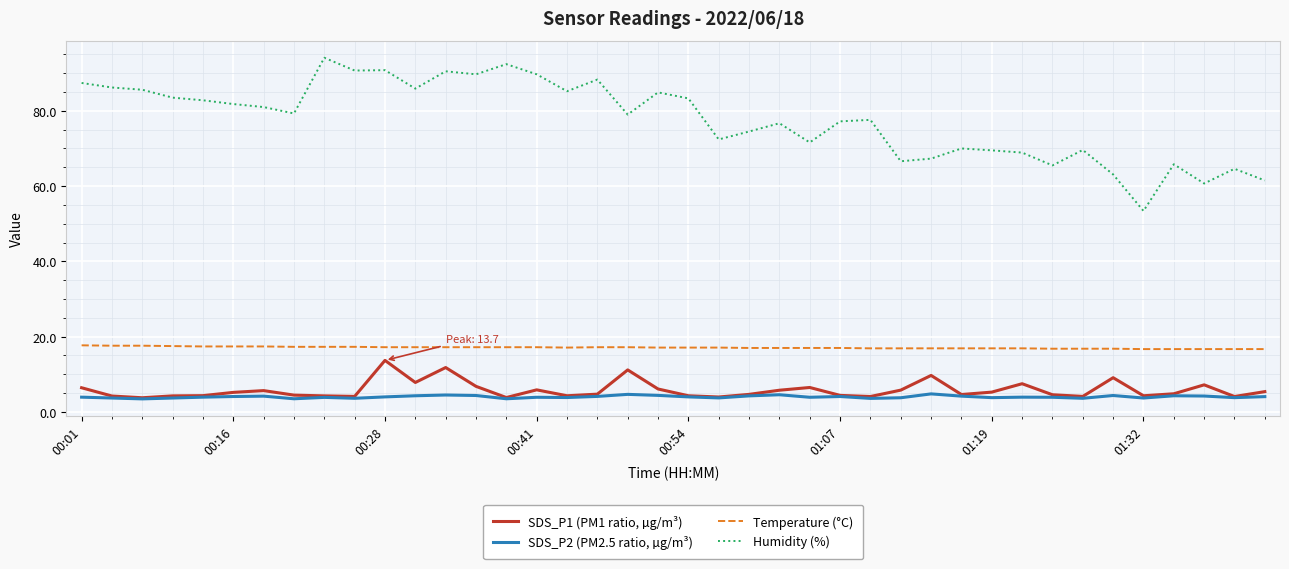

Which series has the largest range (max minus min)?

Humidity (%)